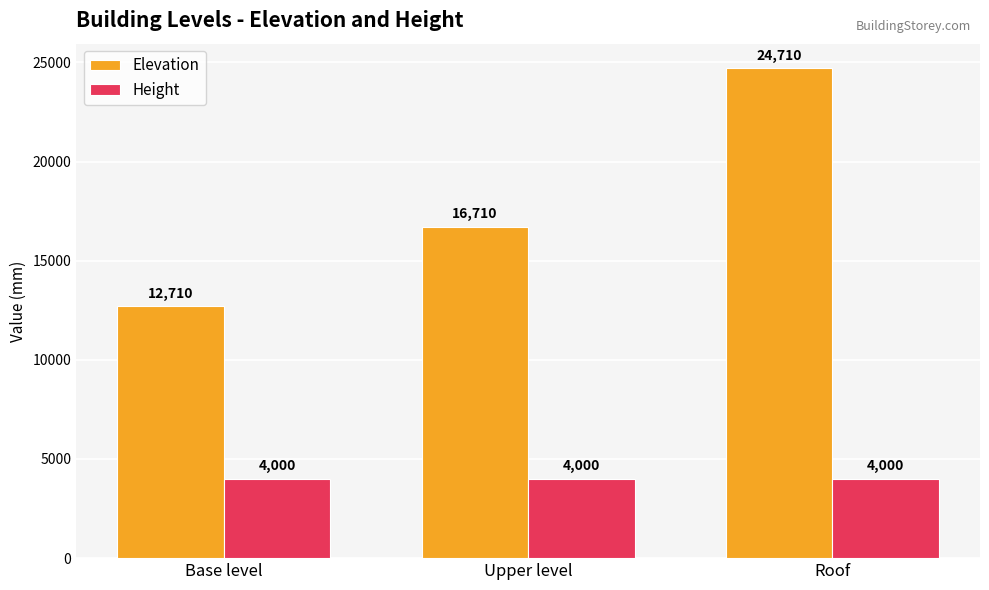

What is the difference between the highest and lowest values at Roof?

20710